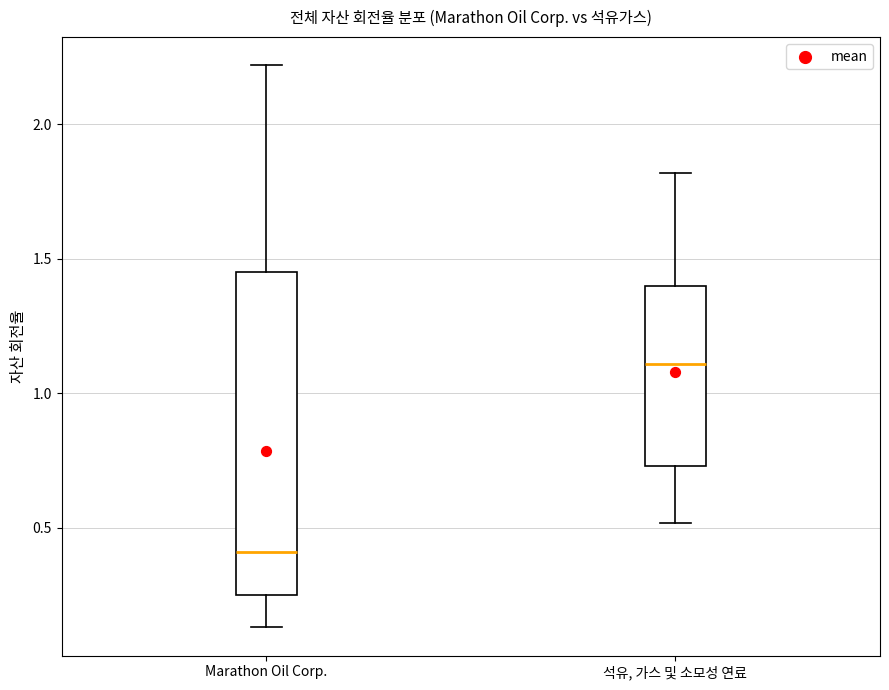

Which box's median line is the highest?

석유, 가스 및 소모성 연료